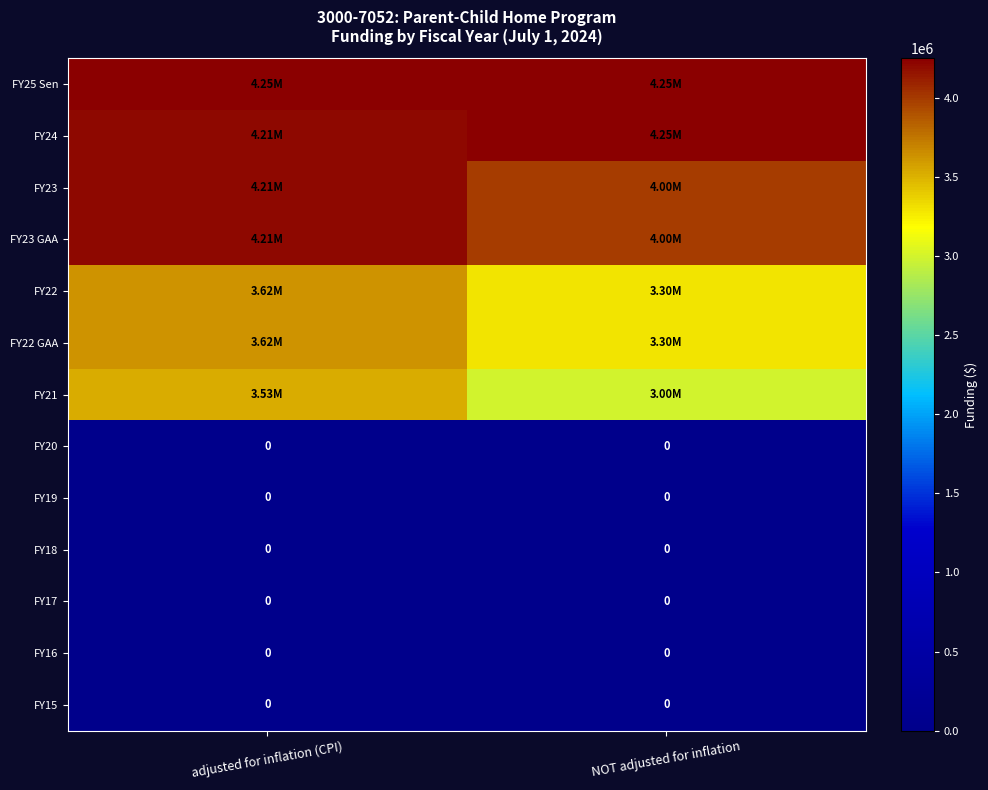

Is the value of FY22 GAA at NOT adjusted for inflation greater than the value of FY25 Sen at adjusted for inflation (CPI)?

No